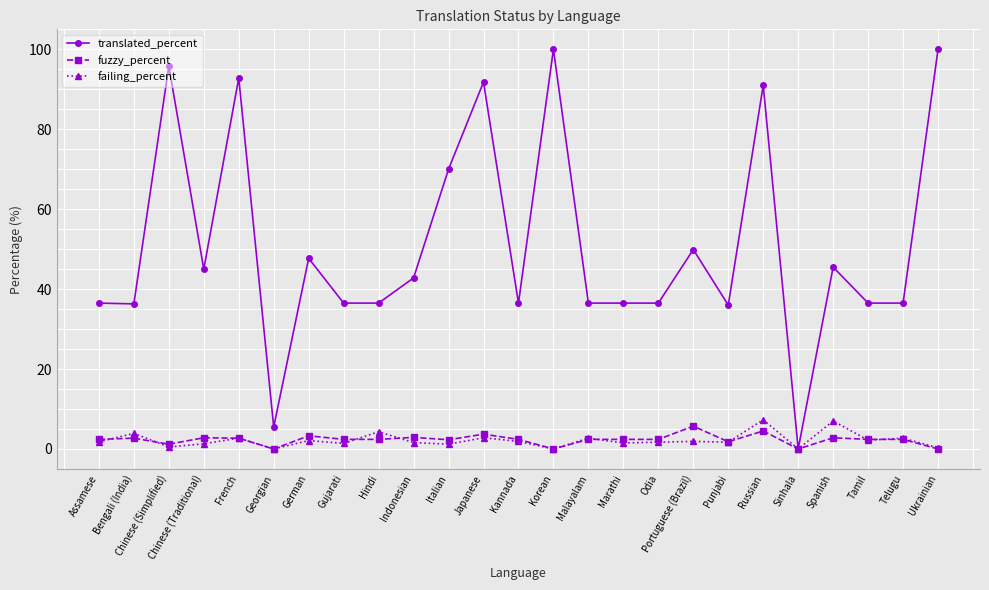

Read the failing_percent value at French.

2.7